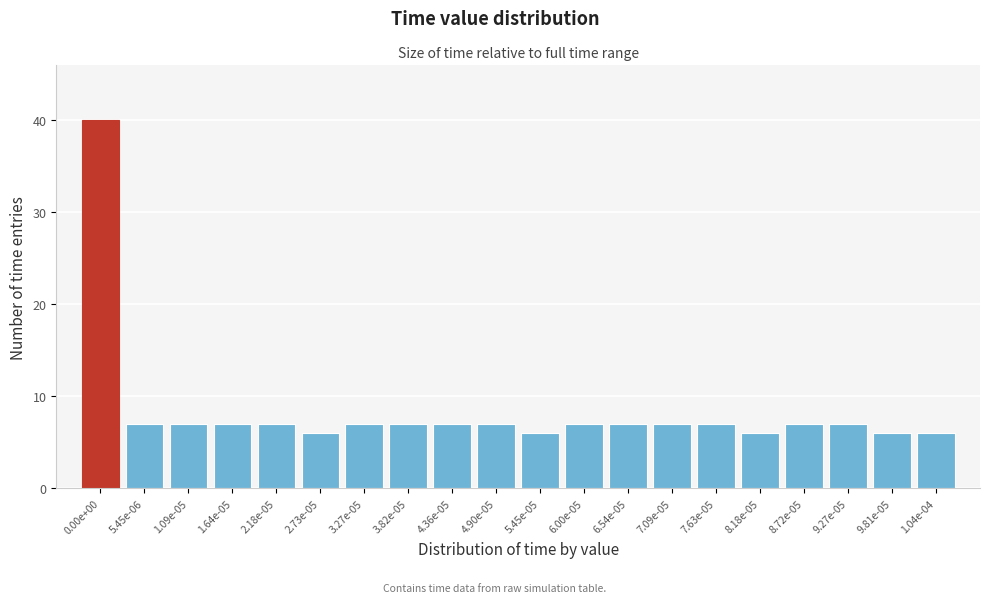

Reading right to left, transcribe all the data shown in this chart.

1.04e-04=6	9.81e-05=6	9.27e-05=7	8.72e-05=7	8.18e-05=6	7.63e-05=7	7.09e-05=7	6.54e-05=7	6.00e-05=7	5.45e-05=6	4.90e-05=7	4.36e-05=7	3.82e-05=7	3.27e-05=7	2.73e-05=6	2.18e-05=7	1.64e-05=7	1.09e-05=7	5.45e-06=7	0.00e+00=40